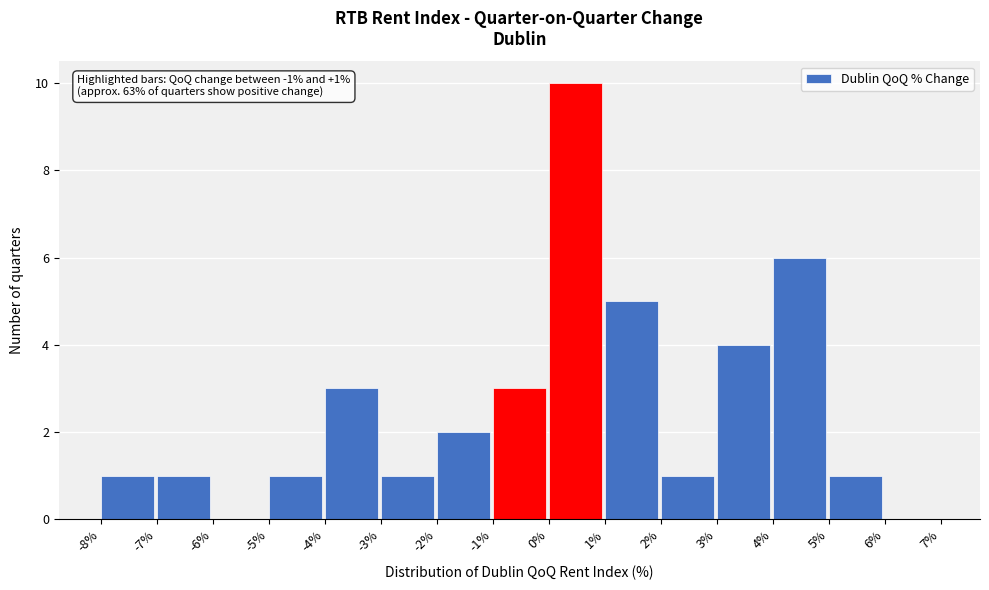

Which range on the x-axis has the tallest bar?

0% to 1%